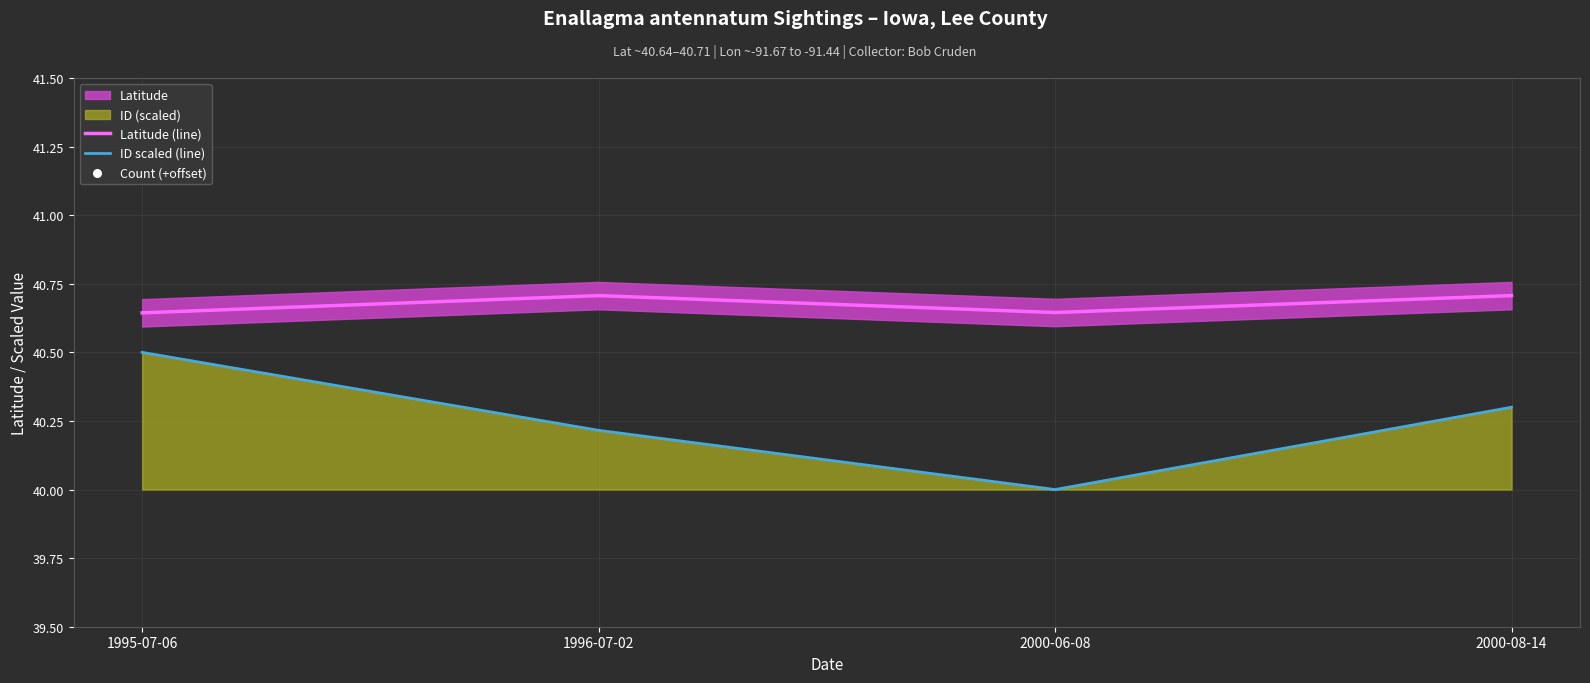

At which category is the sum across all series the highest?

1995-07-06